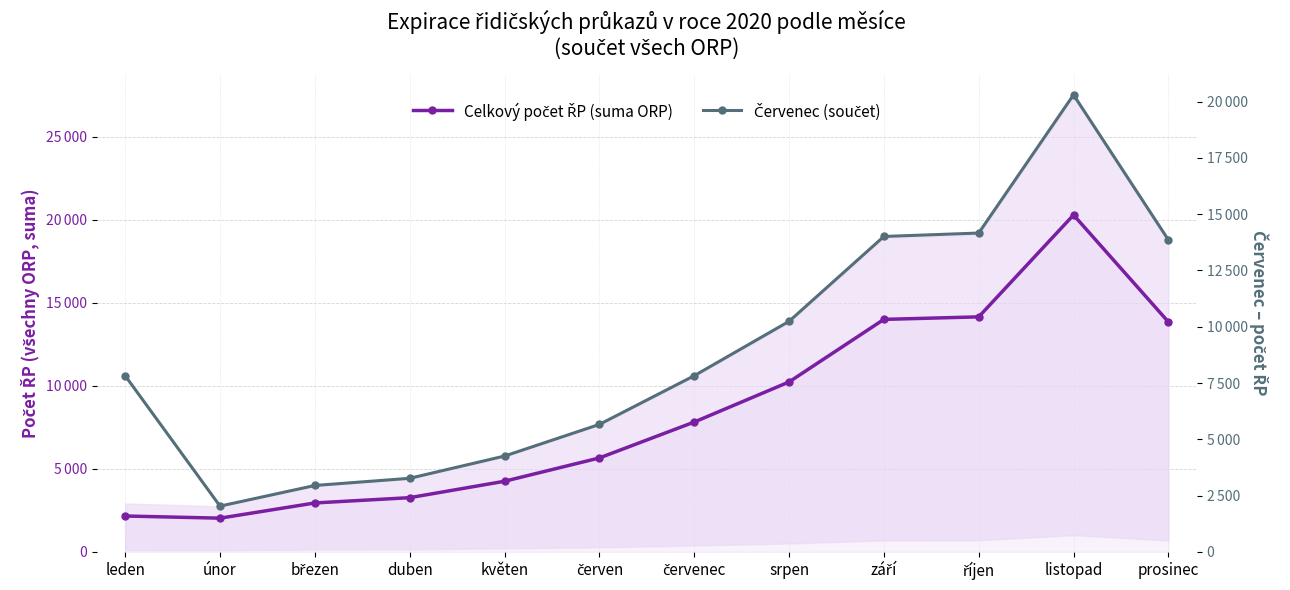

What is the sum of the Červenec (součet) values at srpen and červen?

15903